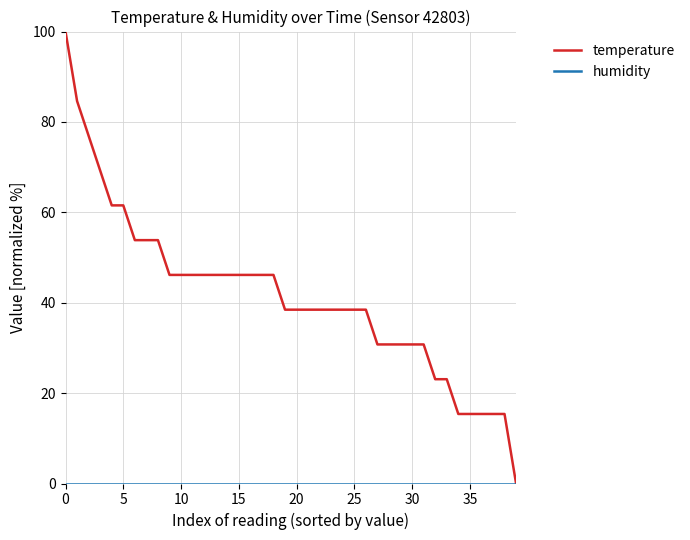

How many lines are shown in the chart?

2